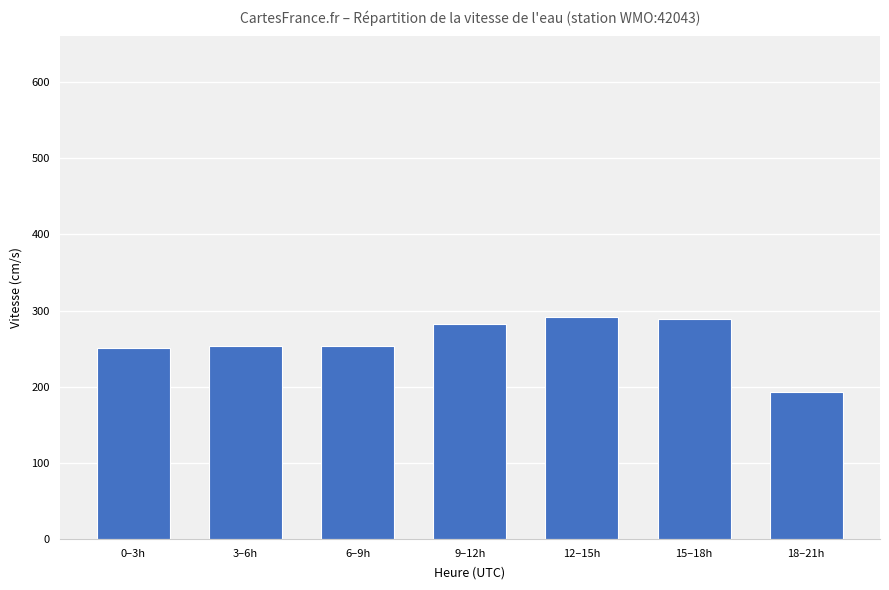

At which category does the chart reach its minimum across all series?

18–21h